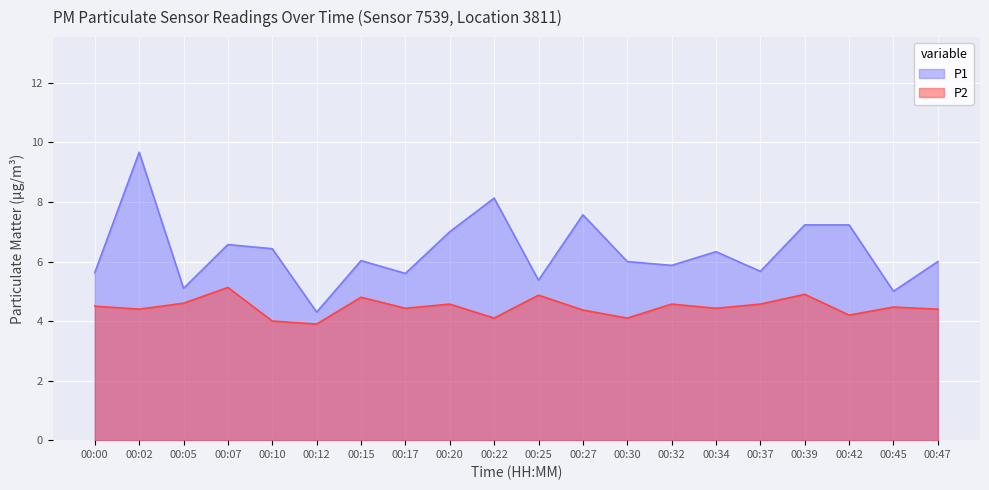

What is the maximum value shown in the chart?

9.7